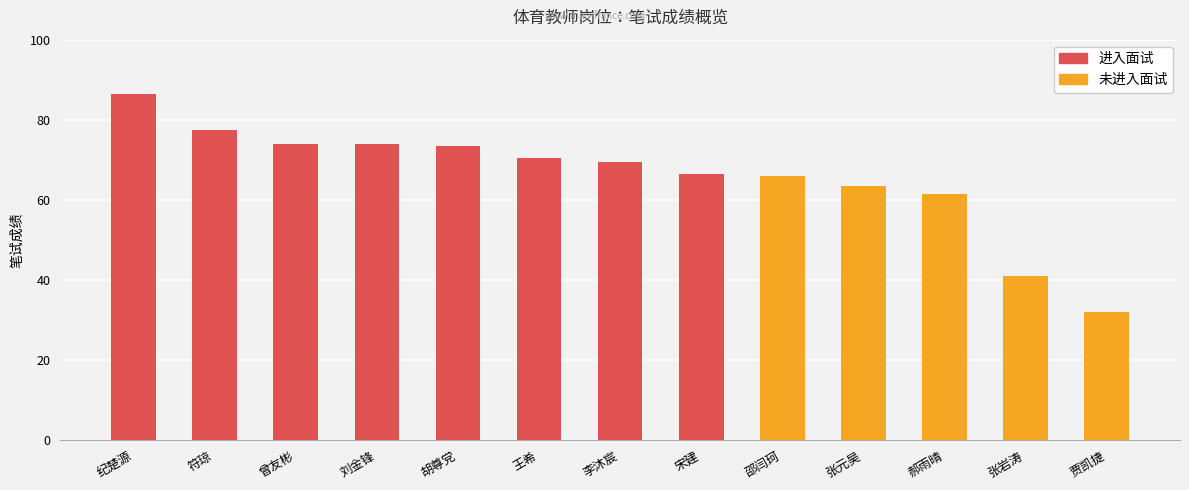

What is the difference between the values at 郝雨晴 and 王希?

9.0